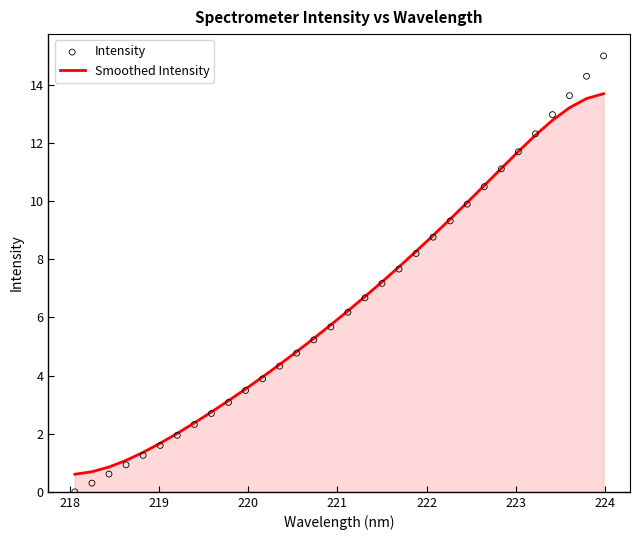

Which series contains the lowest Y value?

Intensity